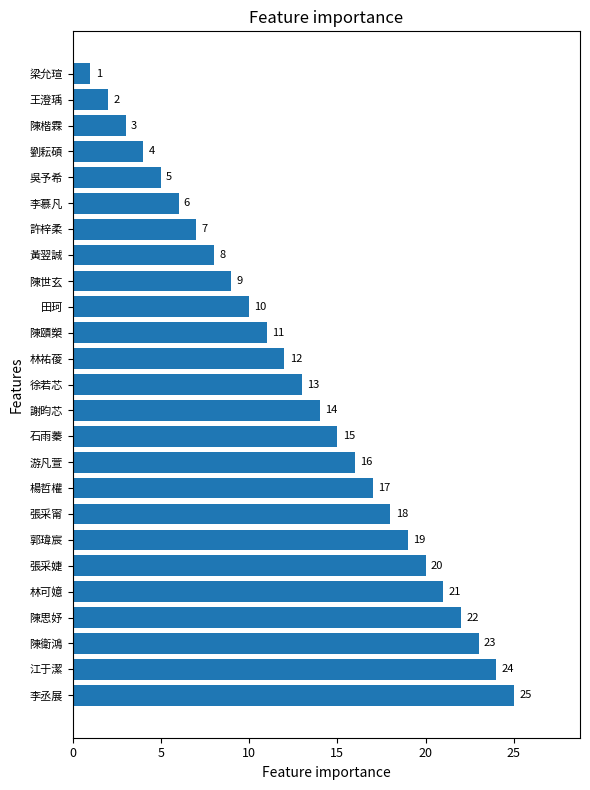

True or false: the data shows 11 at 陳賾槊.

True